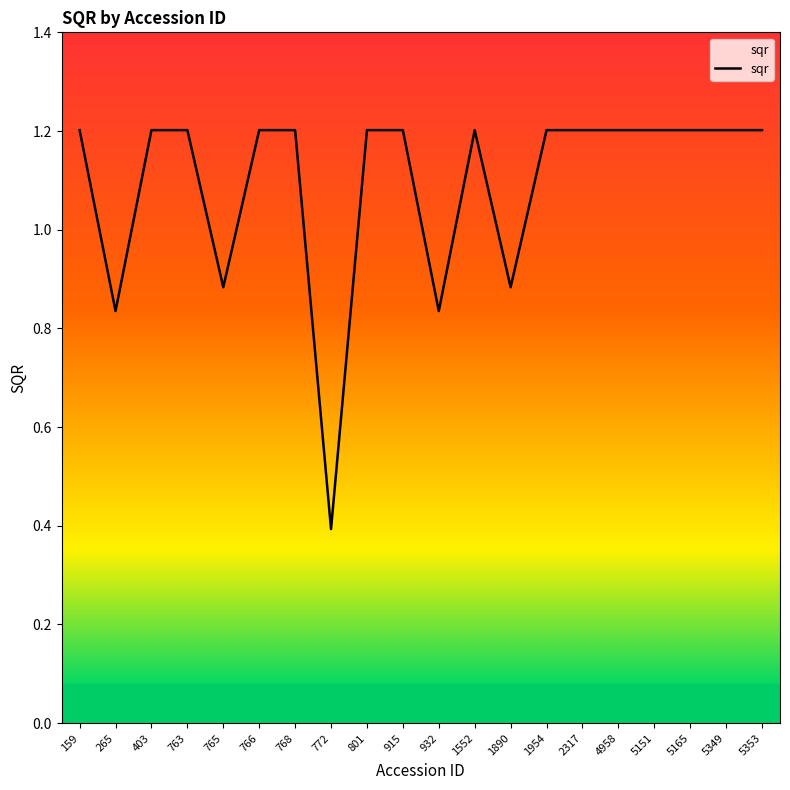

What is the difference between the values at 5151 and 265?

0.4